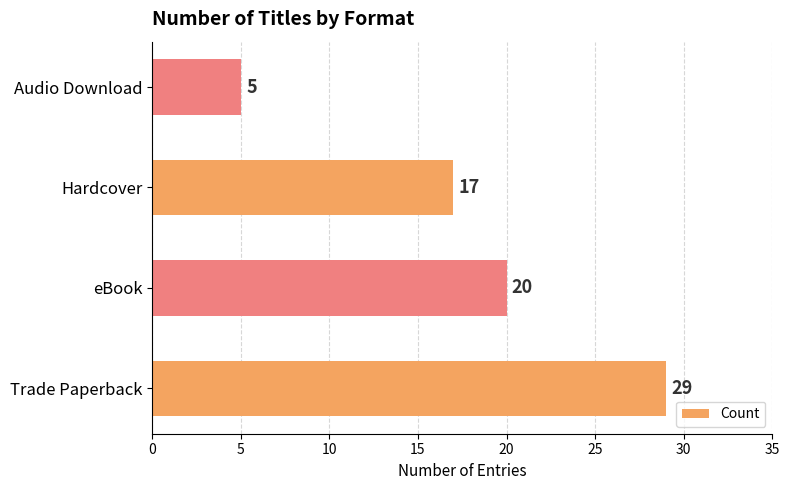

How many bars are there in total?

4